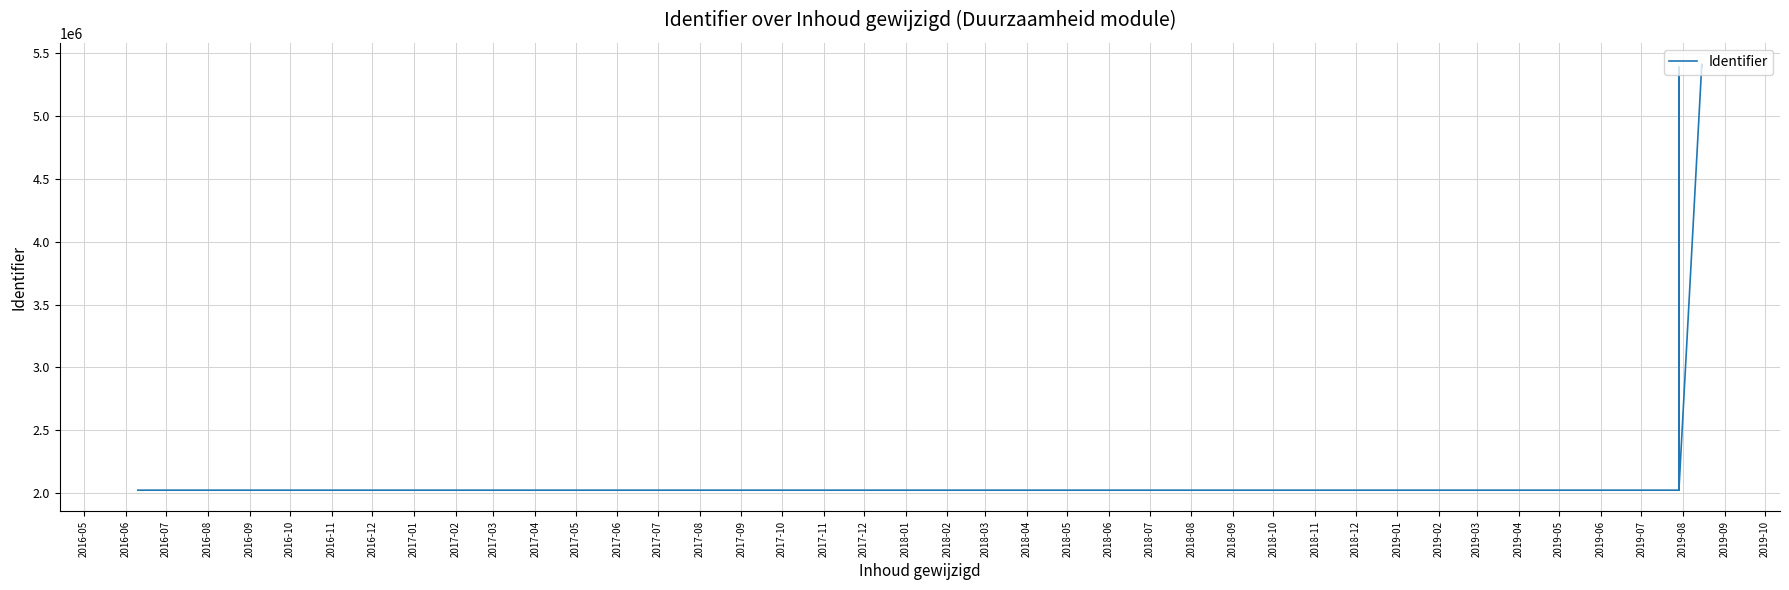

True or false: there are more than 2 points higher than both neighbors.

True